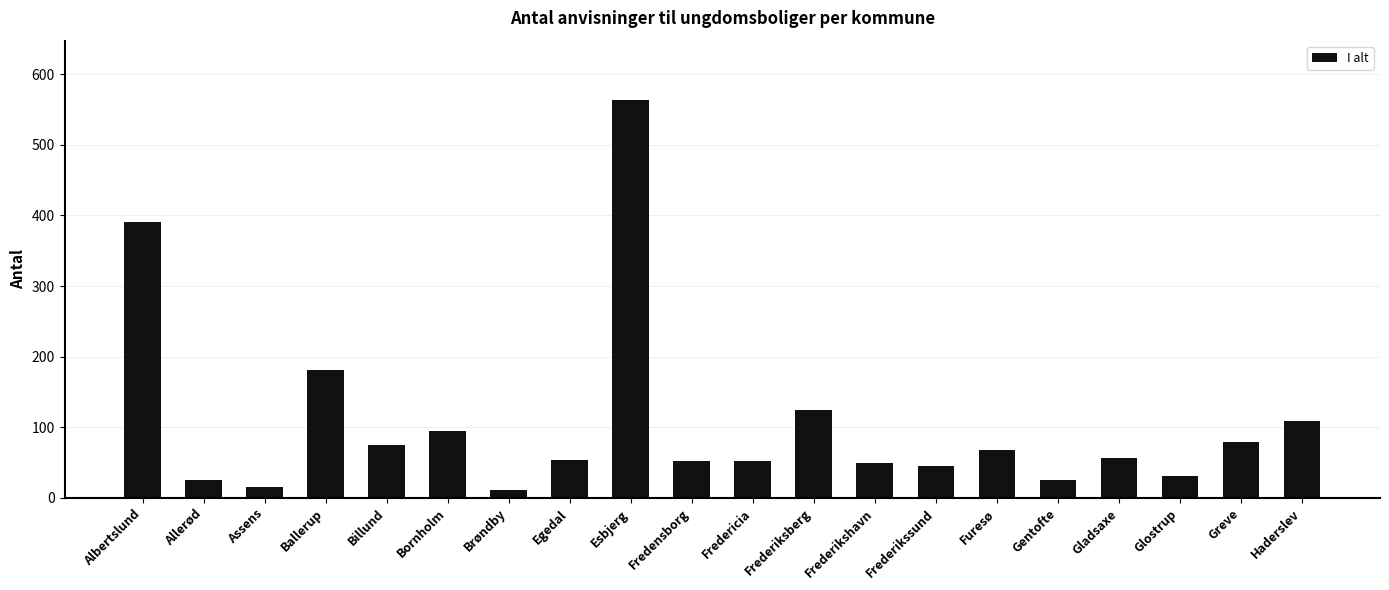

The value at Esbjerg is 810. True or false?

False